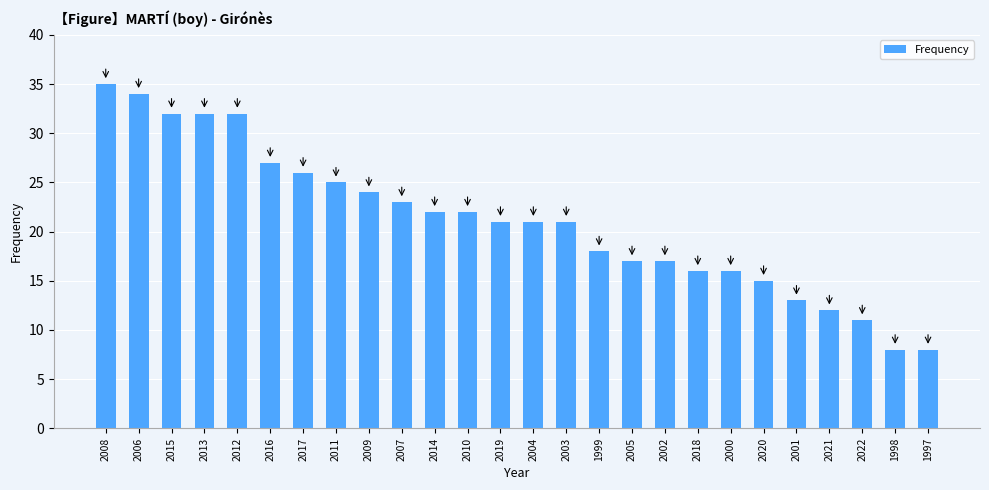

Approximately how many times larger is the value at 2011 compared to 1997?

3.1